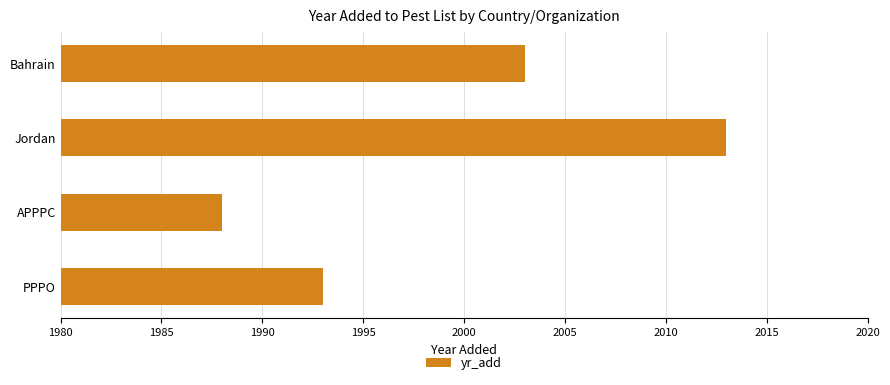

Reading top to bottom, transcribe all the data shown in this chart.

Bahrain=2003	Jordan=2013	APPPC=1988	PPPO=1993